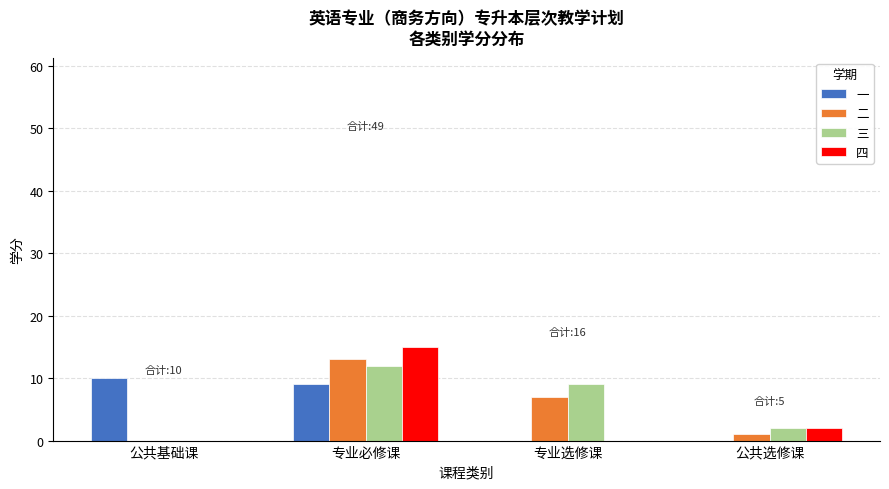

What is the difference between the 二 values at 公共选修课 and 专业选修课?

6